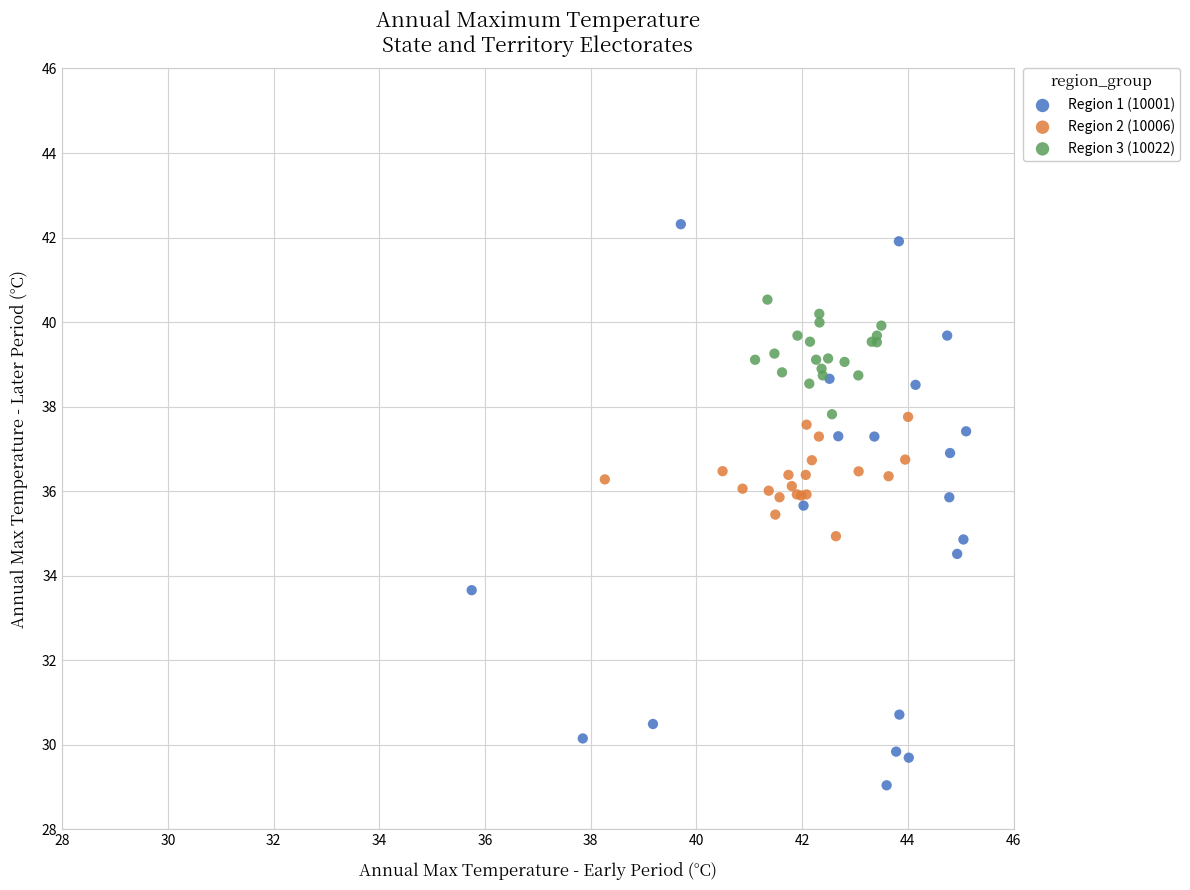

Which series contains the lowest Y value?

Region 1 (10001)